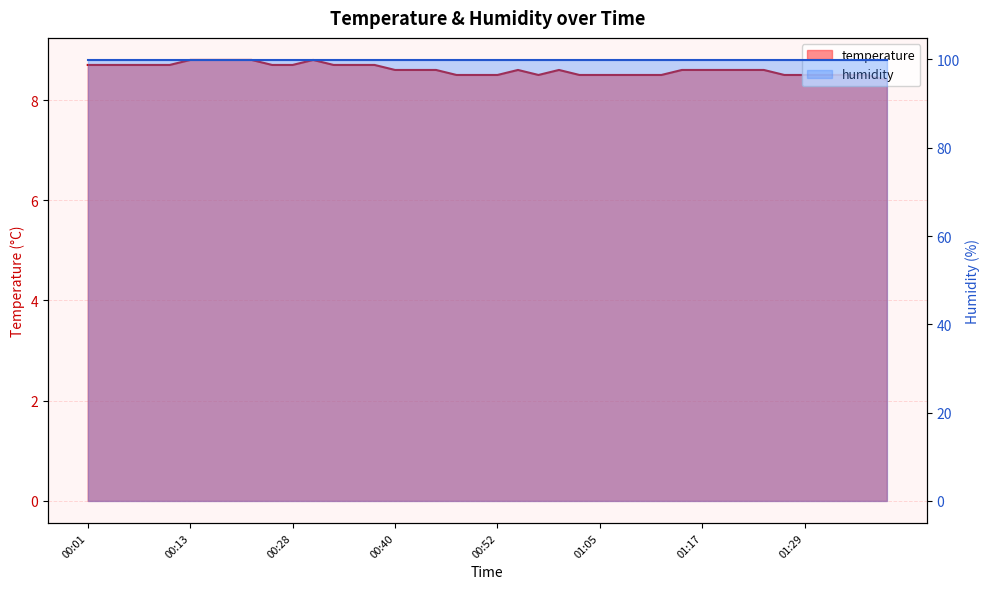

How many values are between 8 and 9?

40